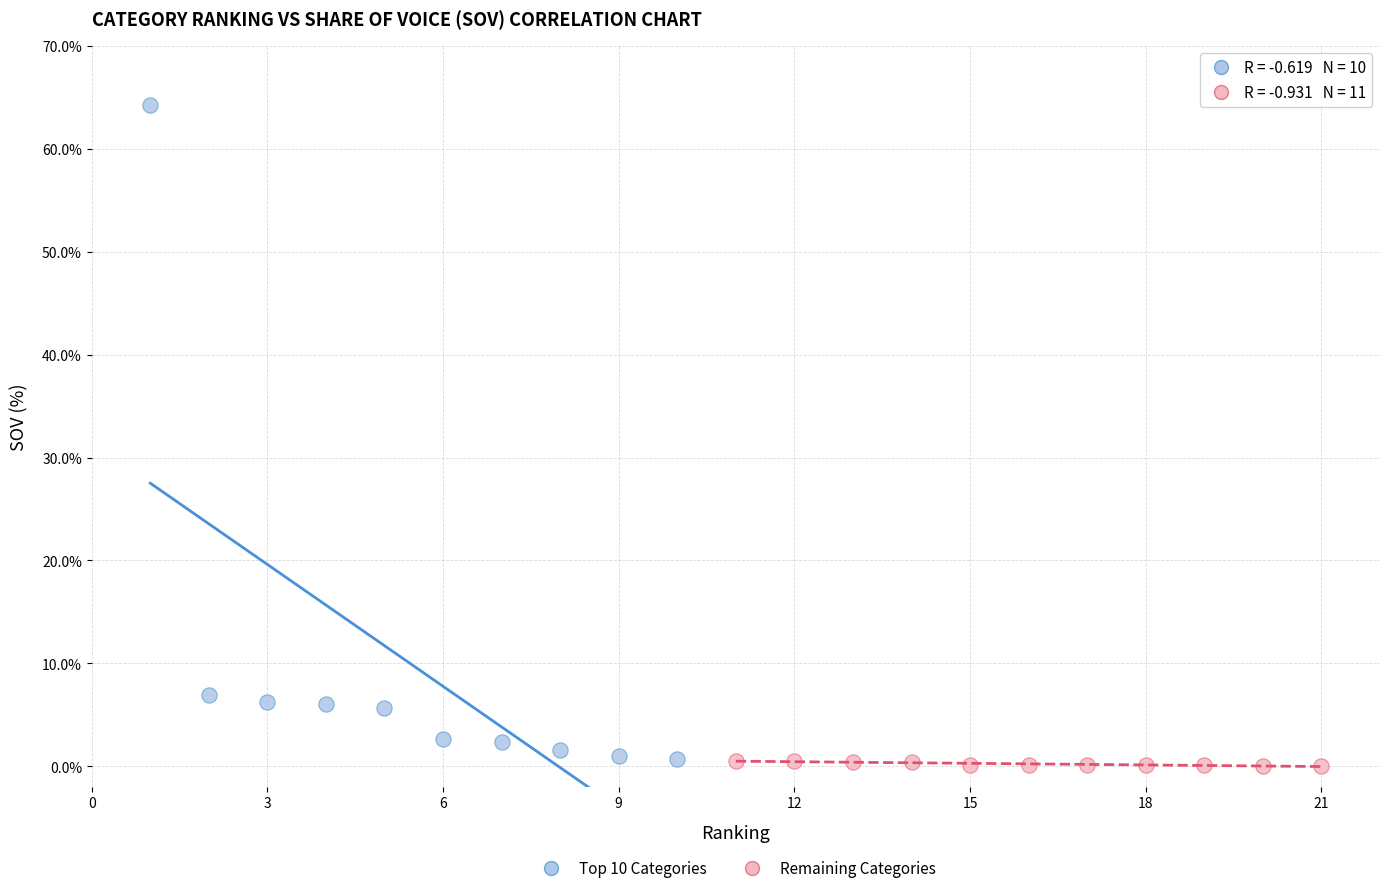

What are all the series names shown in the legend?

Top 10 Categories, Remaining Categories